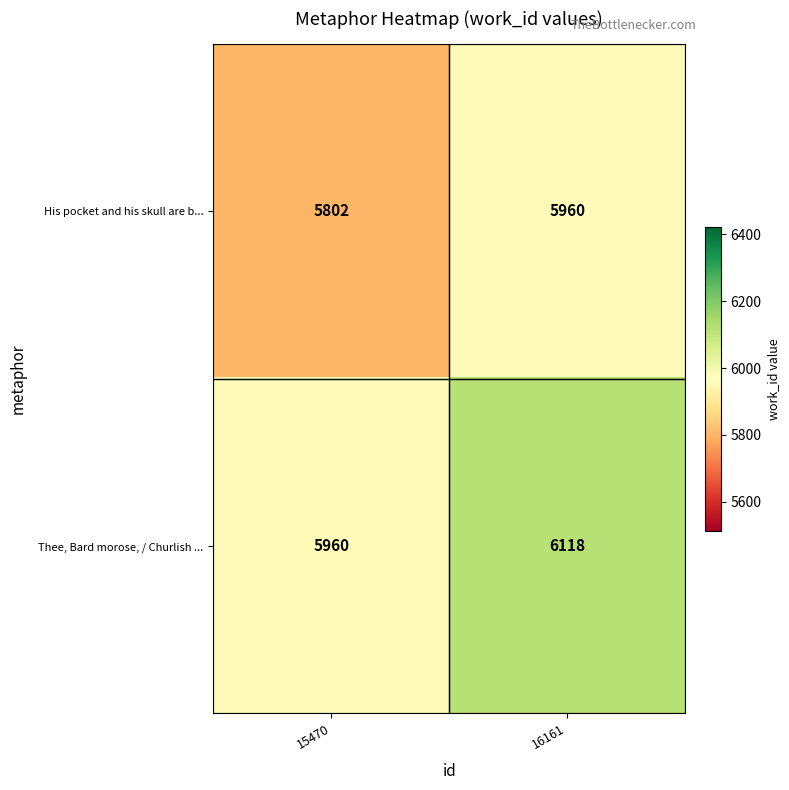

Count the number of data series in this chart.

2